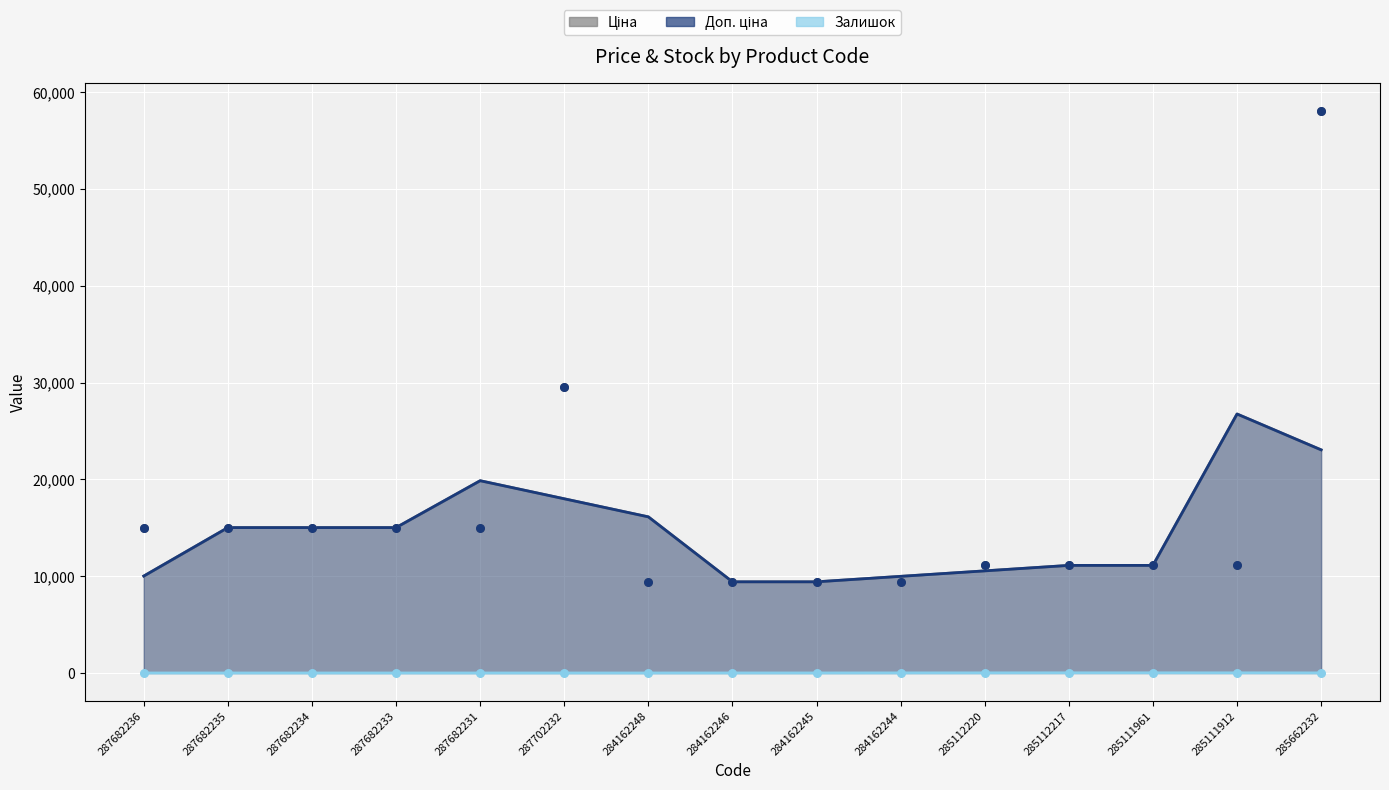

Which series has the widest spread of Y values?

Ціна